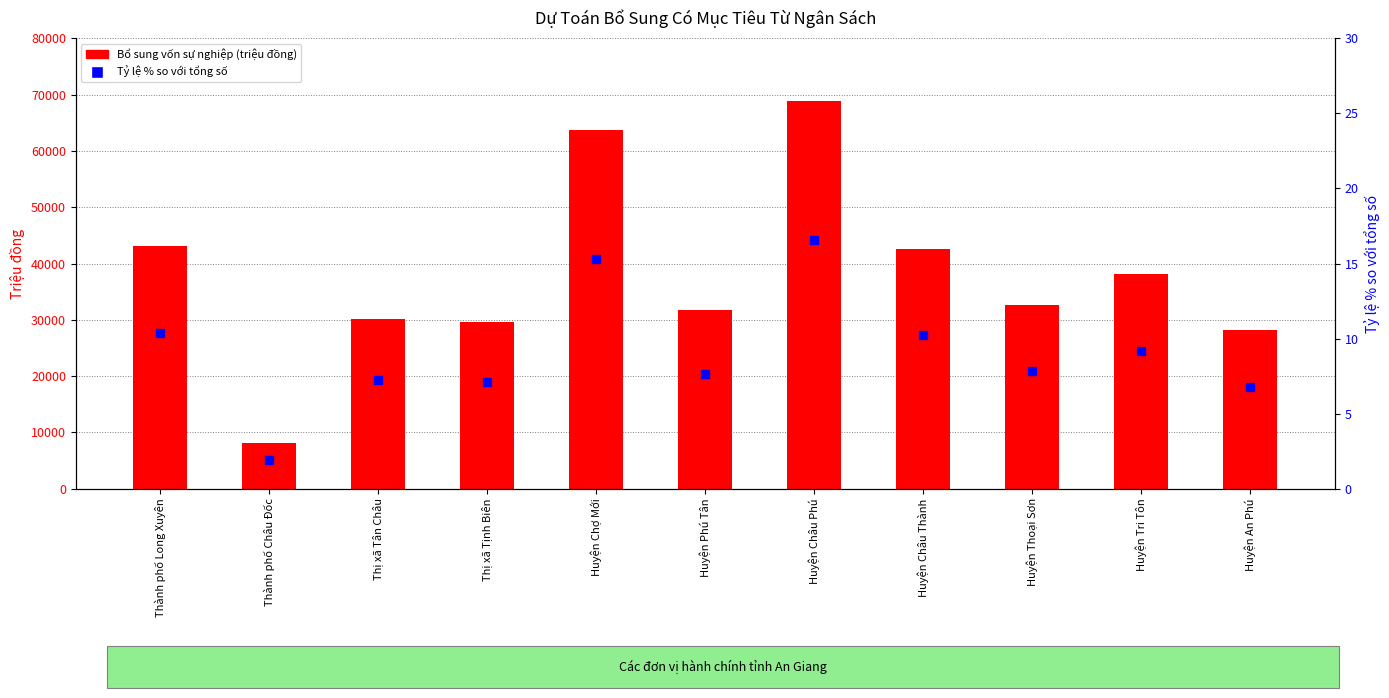

How many data points in Bổ sung vốn sự nghiệp (triệu đồng) are above 32560?

5